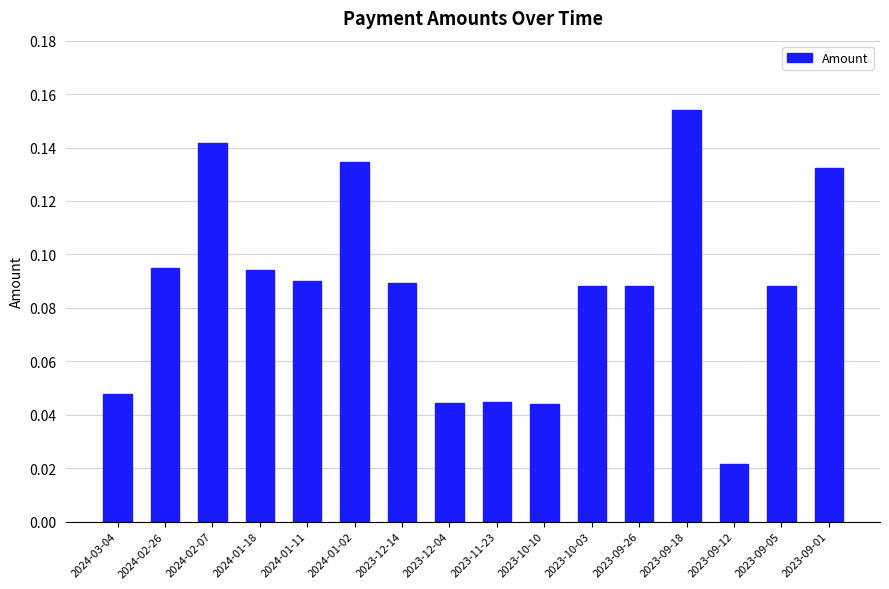

The value at 2023-10-10 is 0.1. True or false?

False